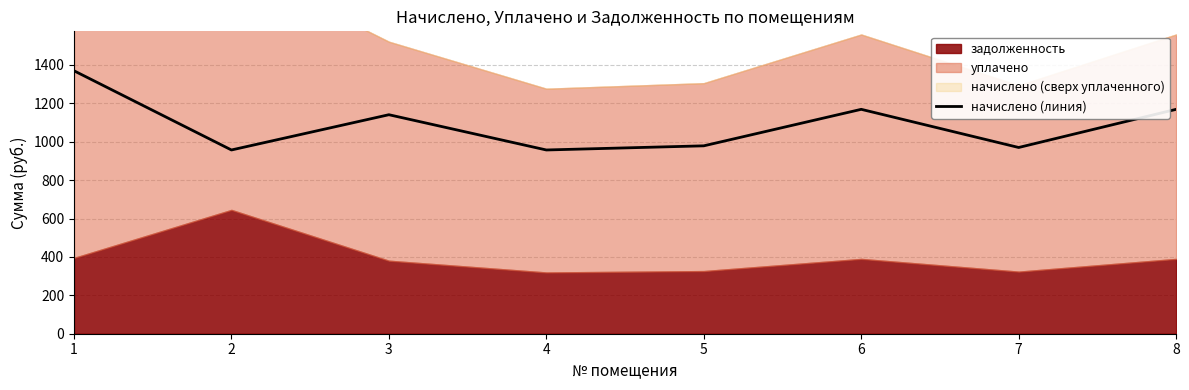

What is the maximum value shown in the chart?

1369.3